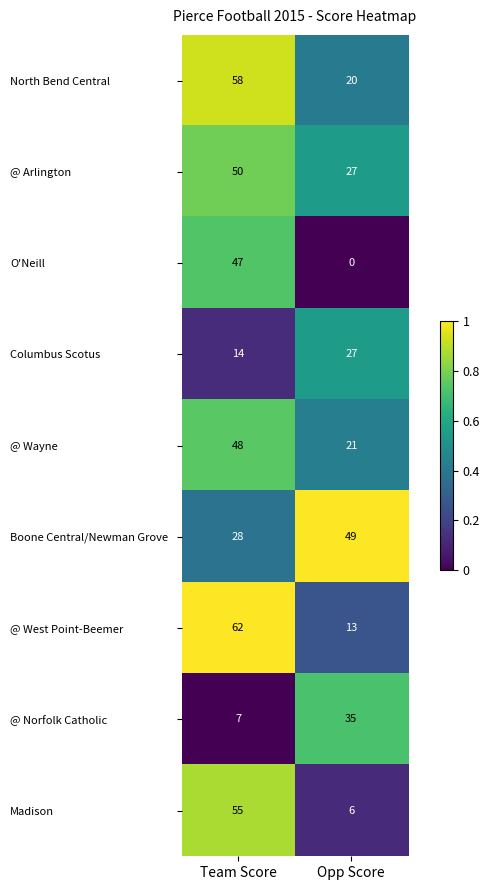

What is the spread (max minus min) of values at Opp Score?

49